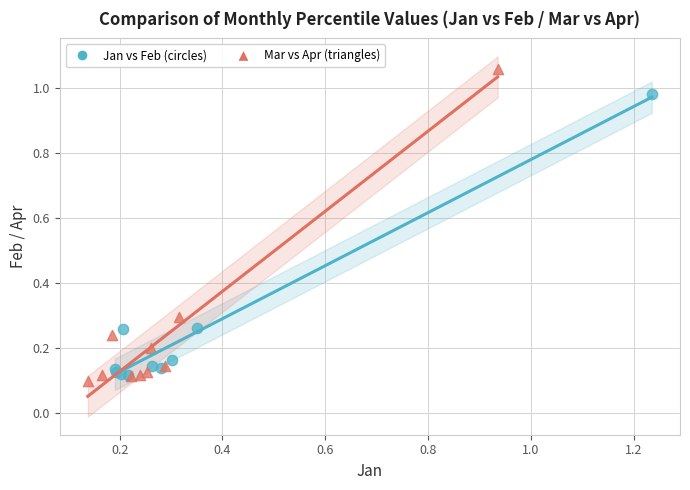

Which series has the widest spread of Y values?

Mar vs Apr (triangles)